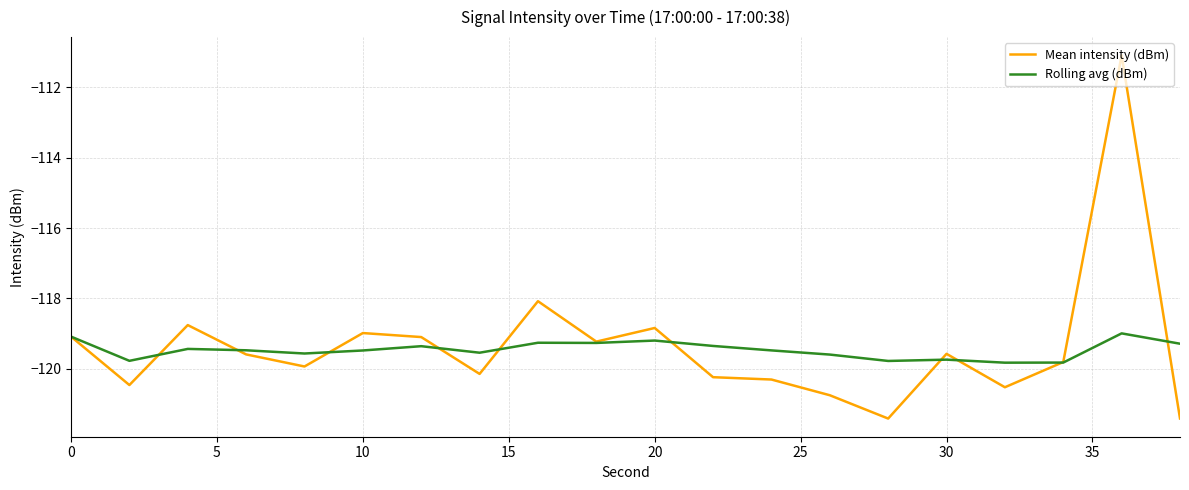

Rank the series by their maximum value, from lowest to highest.

Rolling avg (dBm), Mean intensity (dBm)